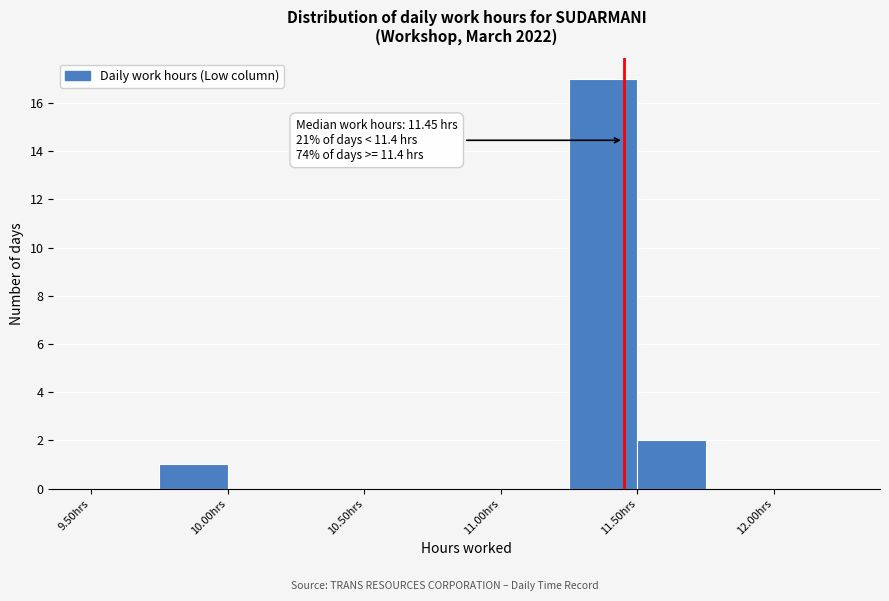

Which range on the x-axis has the tallest bar?

11.25 to 11.50